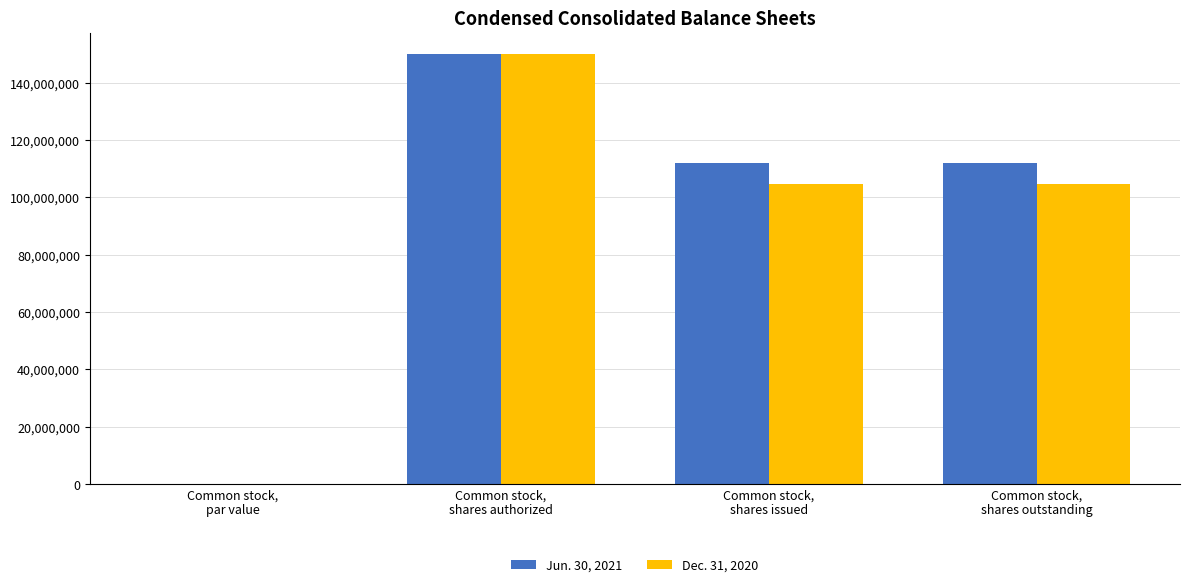

Are the bars grouped side by side (vs. stacked)?

Yes